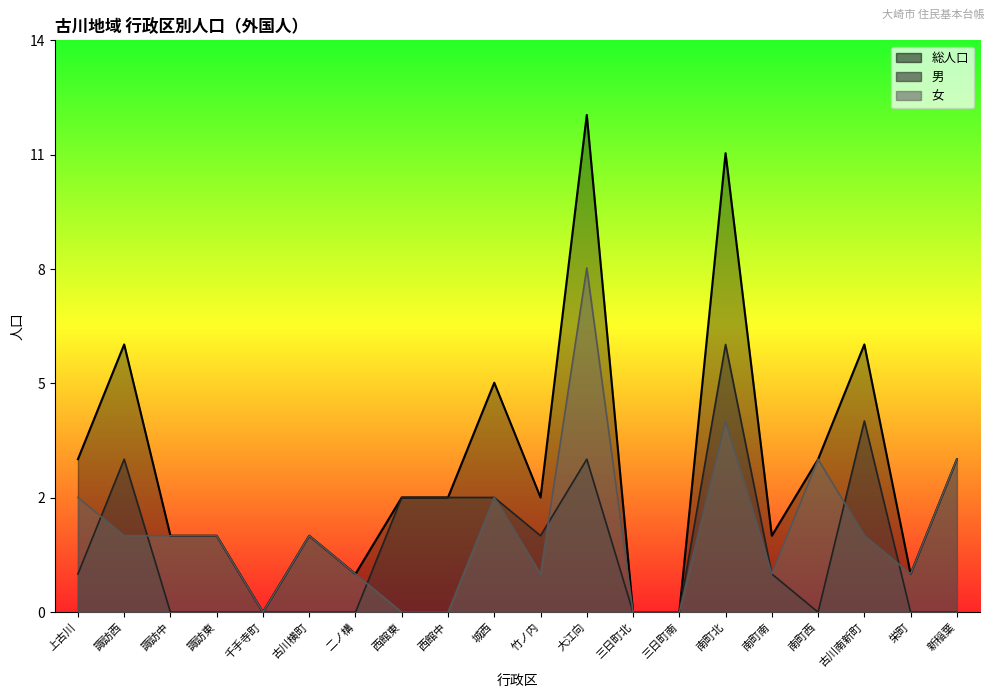

Reading left to right, extract all data points from this chart.

総人口: 4	7	2	2	0	2	1	3	3	6	3	13	0	0	12	2	4	7	1	4
男: 1	4	0	0	0	0	0	3	3	3	2	4	0	0	7	1	0	5	0	0
女: 3	2	2	2	0	2	1	0	0	3	1	9	0	0	5	1	4	2	1	4